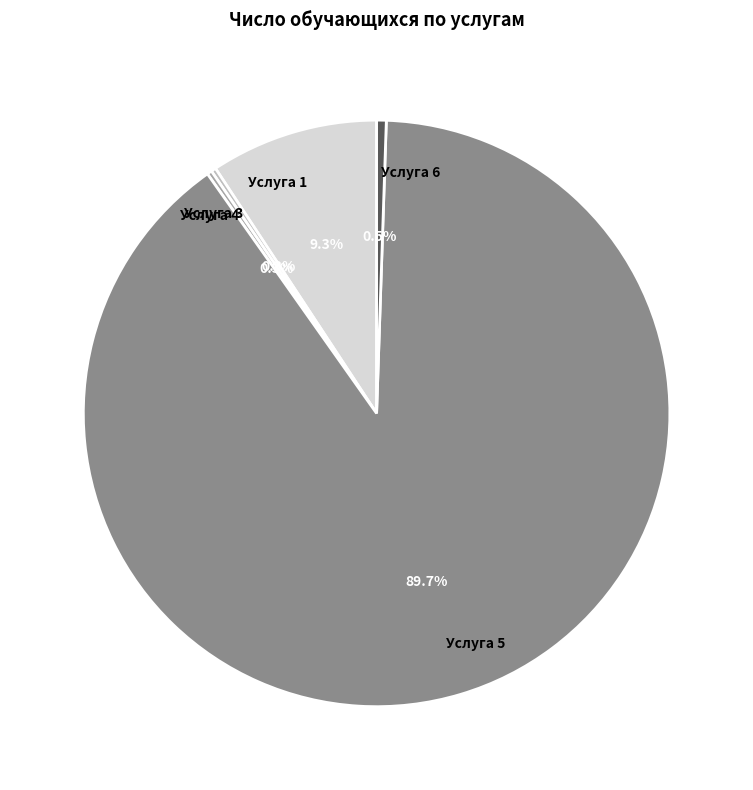

Which slice is the largest?

Услуга 5